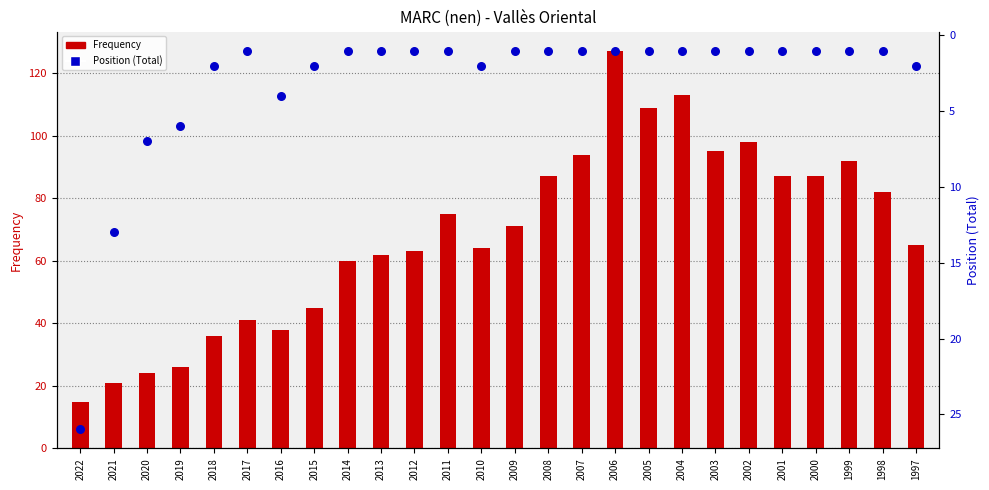

Which series has the largest Y range (max minus min)?

Frequency